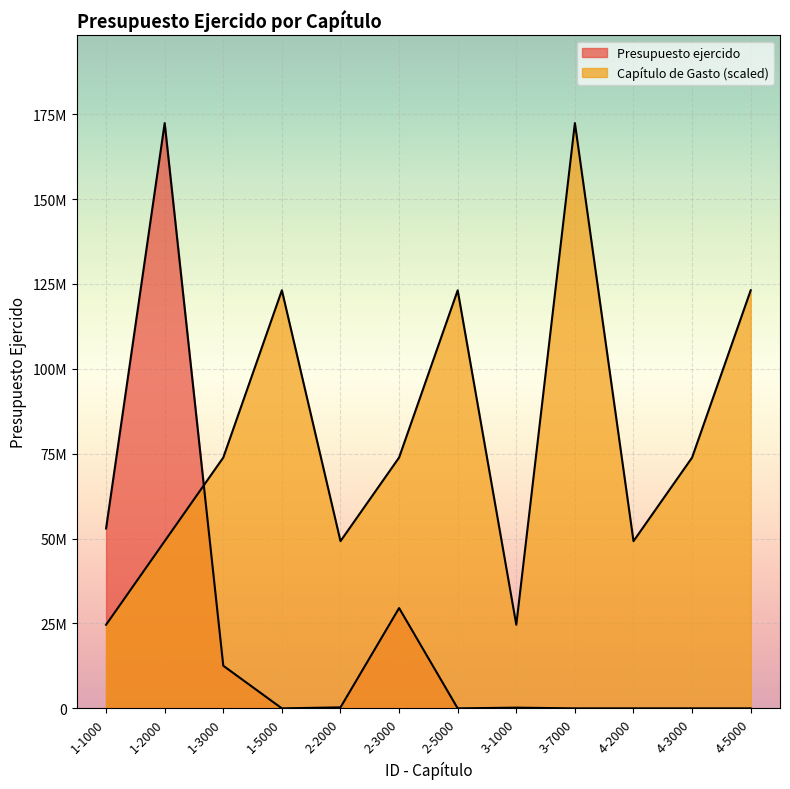

Reading left to right, extract all data points from this chart.

Presupuesto ejercido: 52972045.3	172357292.0	12553533.2	0.0	294637.2	29544391.3	0.0	211143.1	0.0	0.0	0.0	0.0
Capítulo de Gasto: 24622470.3	49244940.6	73867410.8	123112351.4	49244940.6	73867410.8	123112351.4	24622470.3	172357292.0	49244940.6	73867410.8	123112351.4